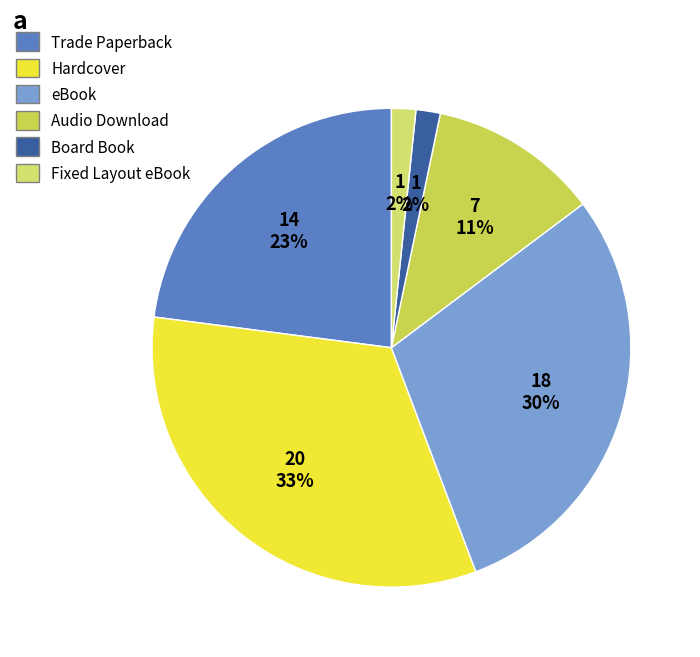

How many segments does this pie chart have?

6